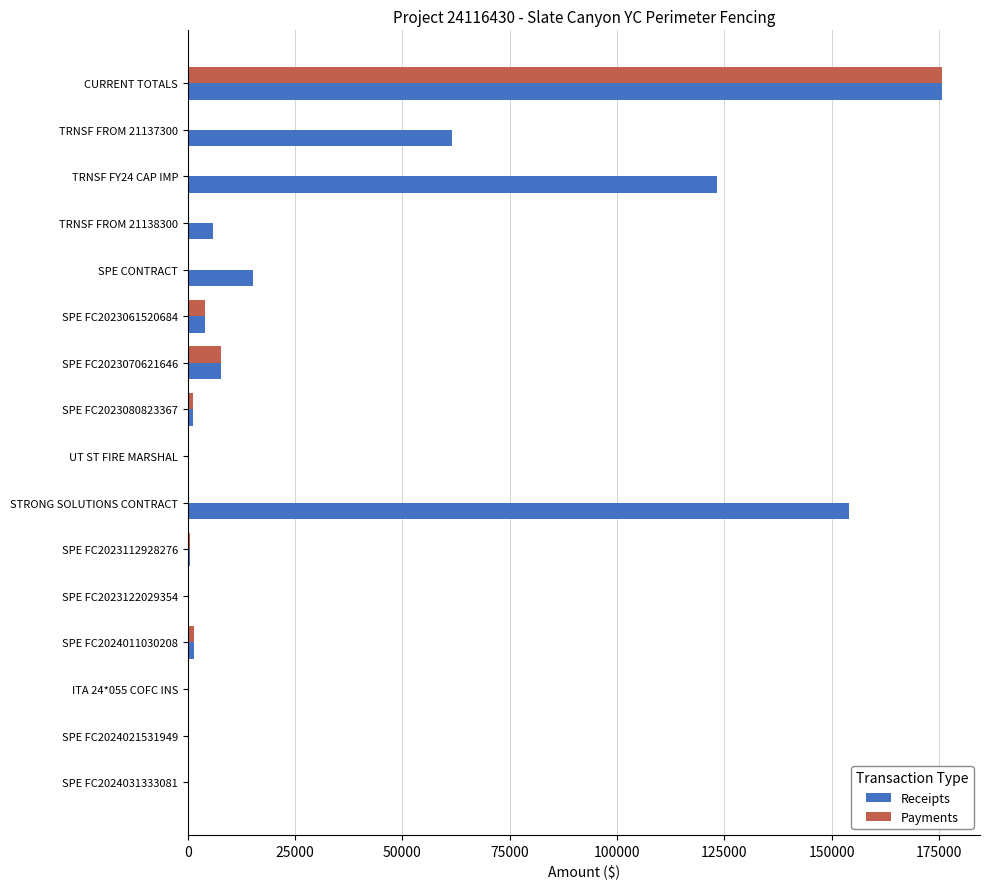

At which label is Payments closest to 87865?

SPE FC2023070621646